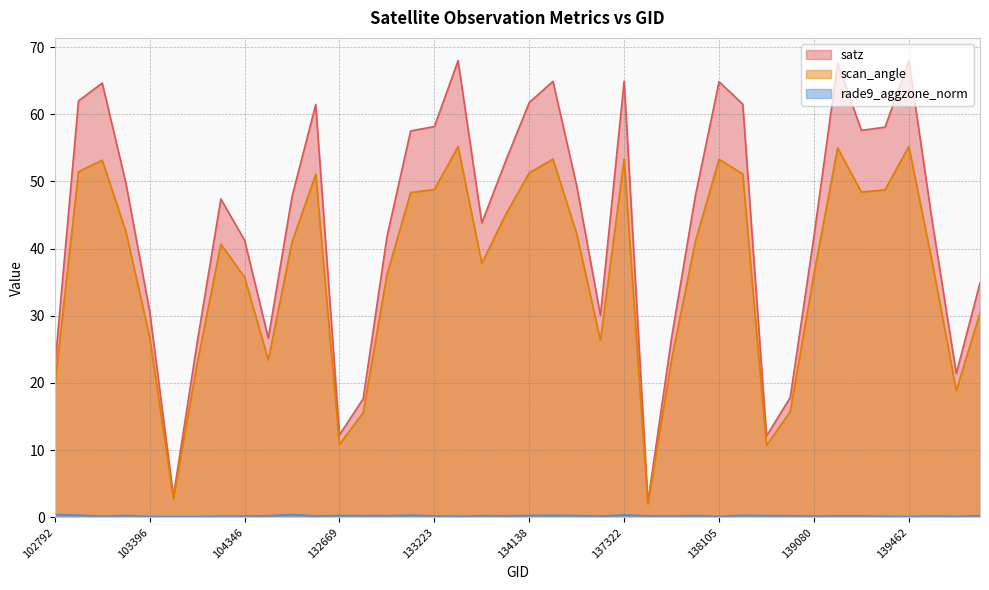

How many values in the satz series are below 47?

19